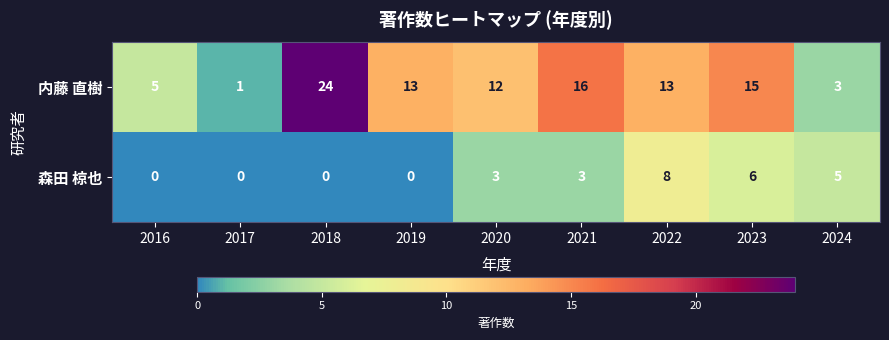

List the series in order of their peak value, lowest first.

森田 椋也, 内藤 直樹